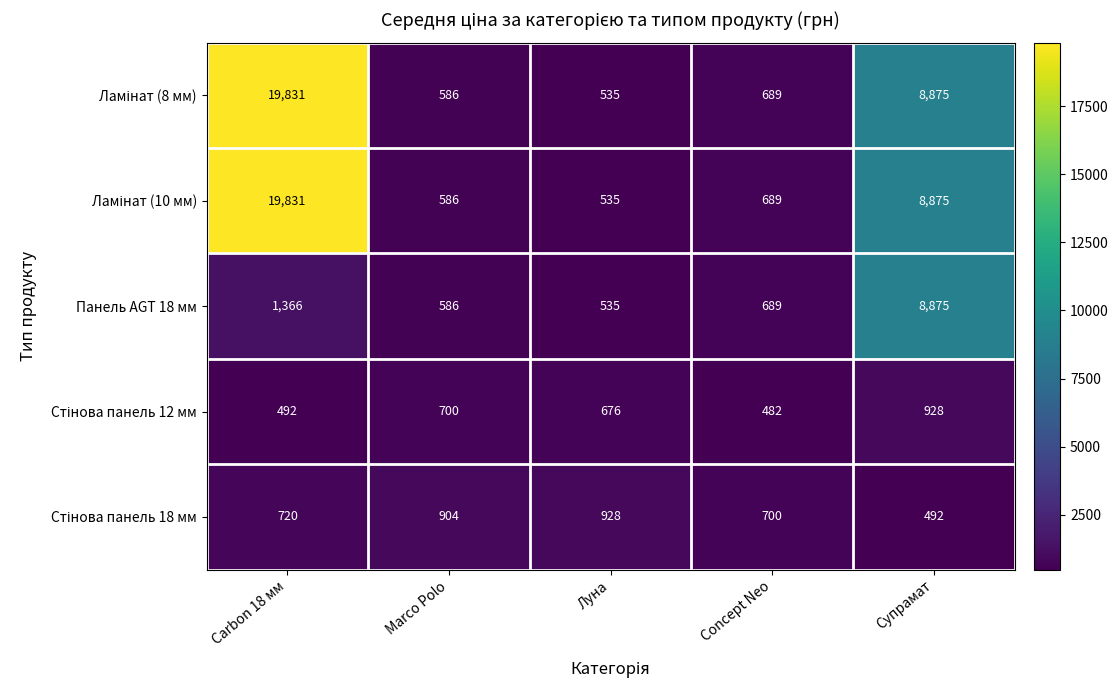

The Панель AGT 18 мм series shows 134 at Marco Polo. True or false?

False